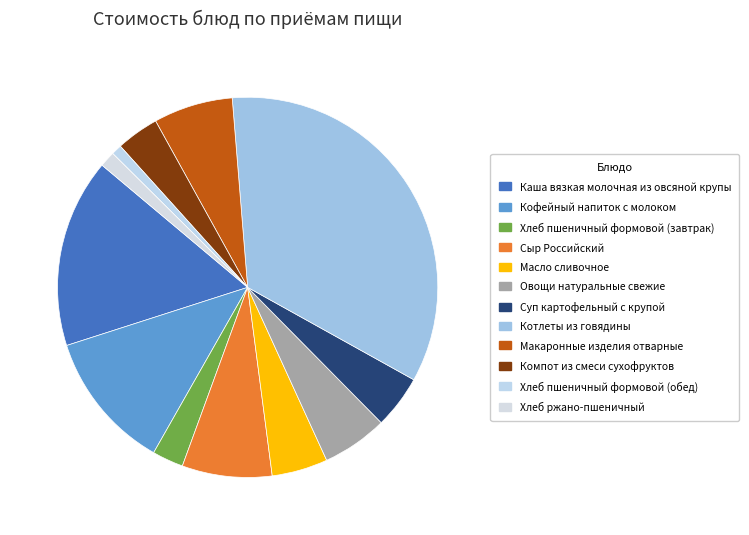

Does any single category account for the majority?

No